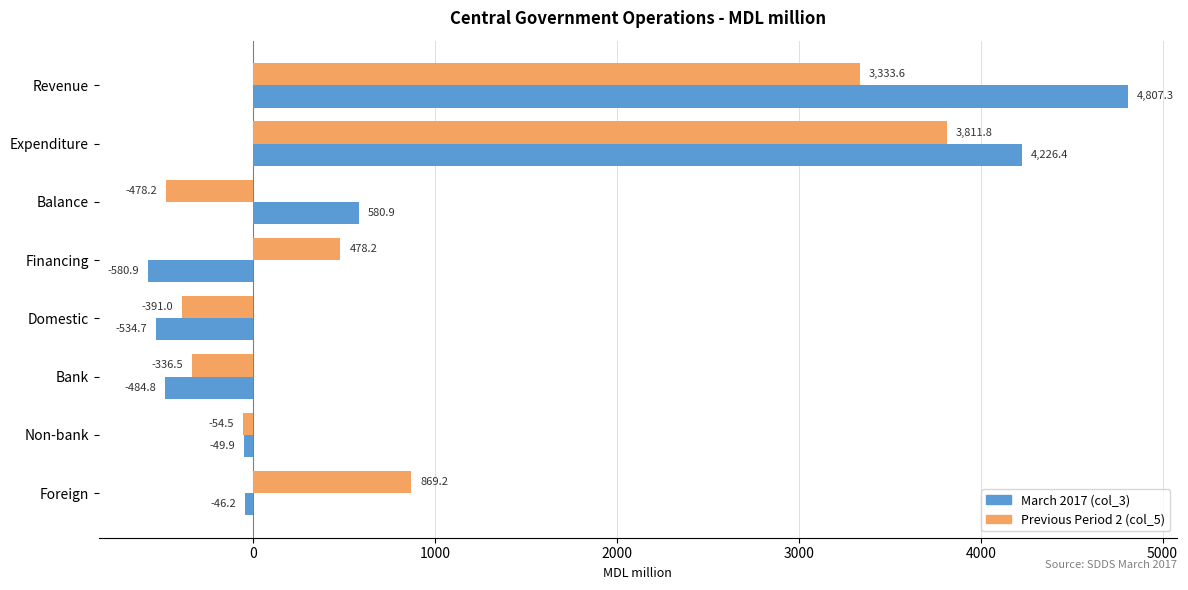

What value does the March 2017 (col_3) series have at Domestic?

-534.7